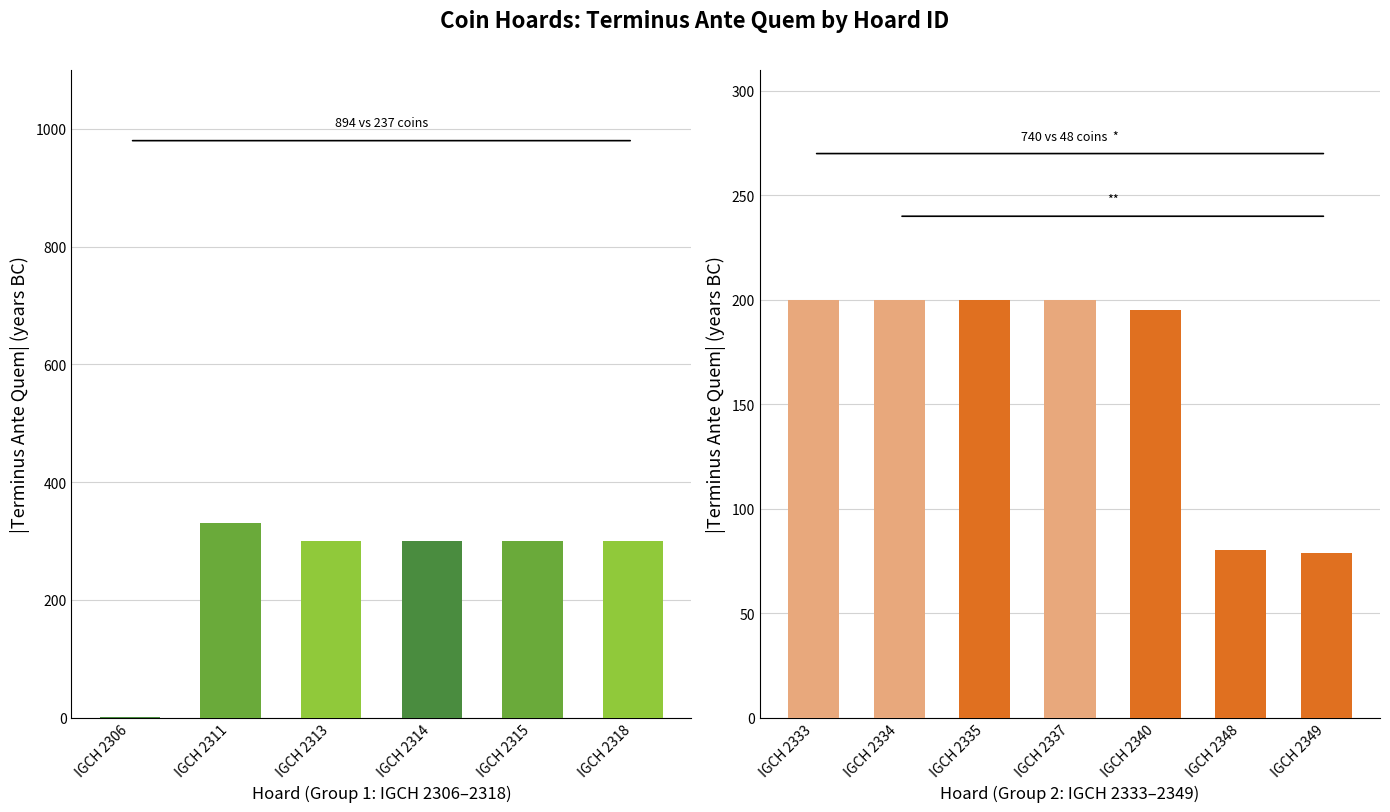

How many categories are shown in the chart?

7